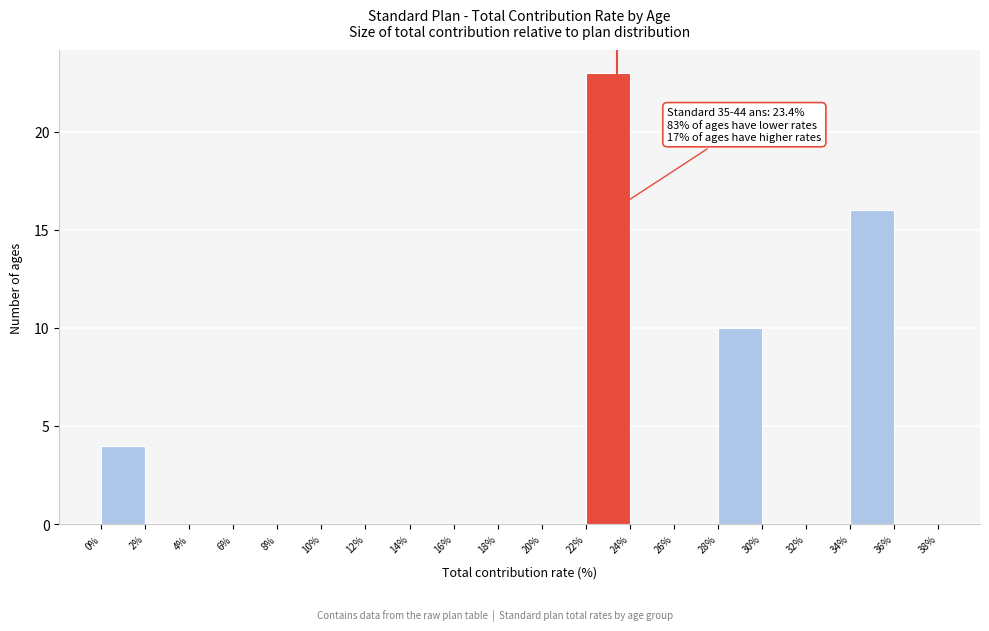

Over which range of the x-axis is the bar tallest?

22% to 24%